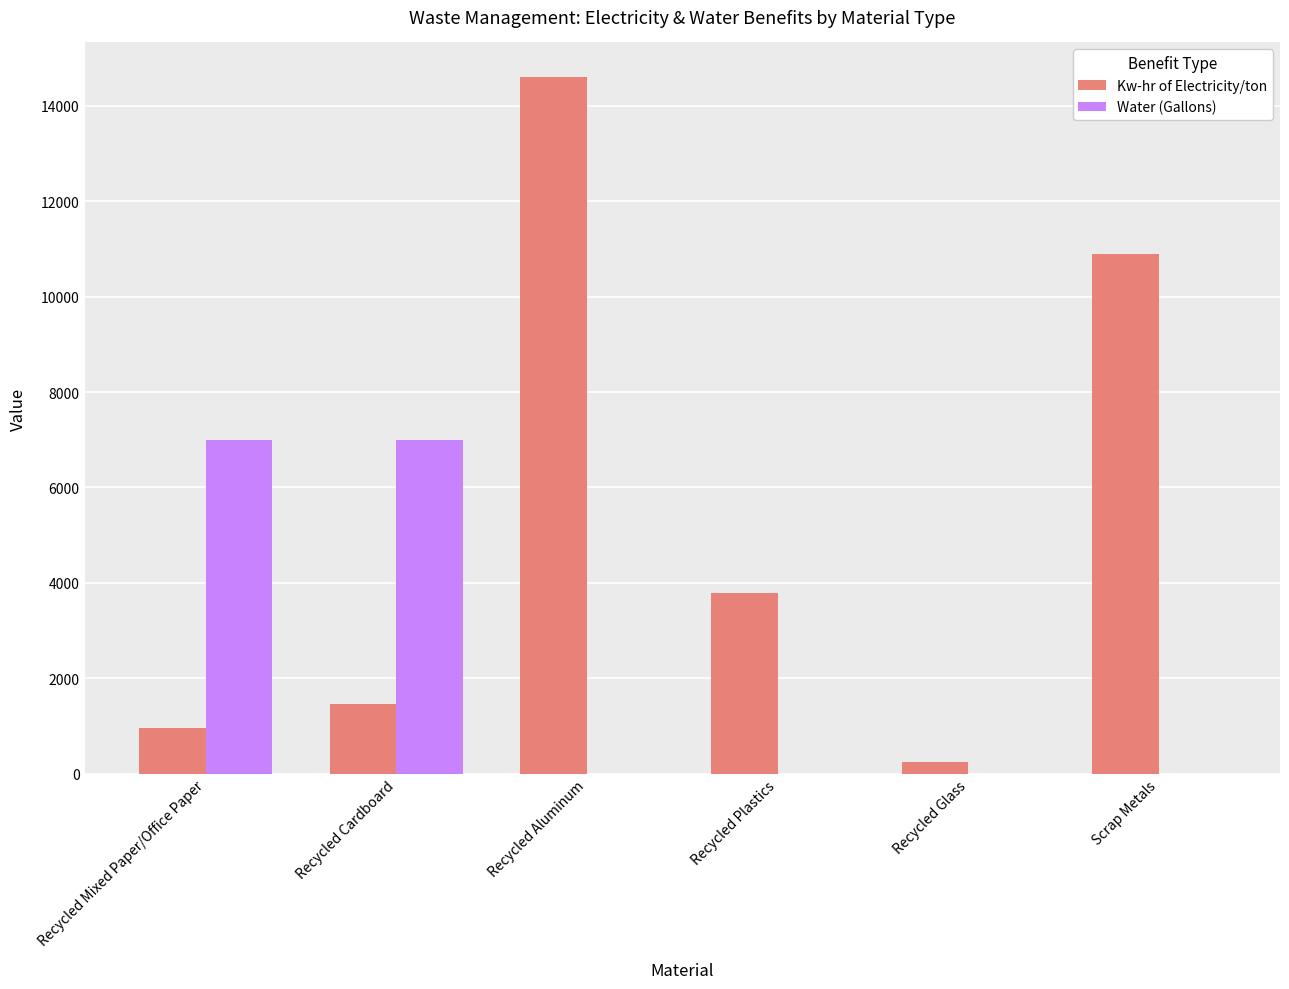

At which label does Kw-hr of Electricity/ton reach its peak?

Recycled Aluminum